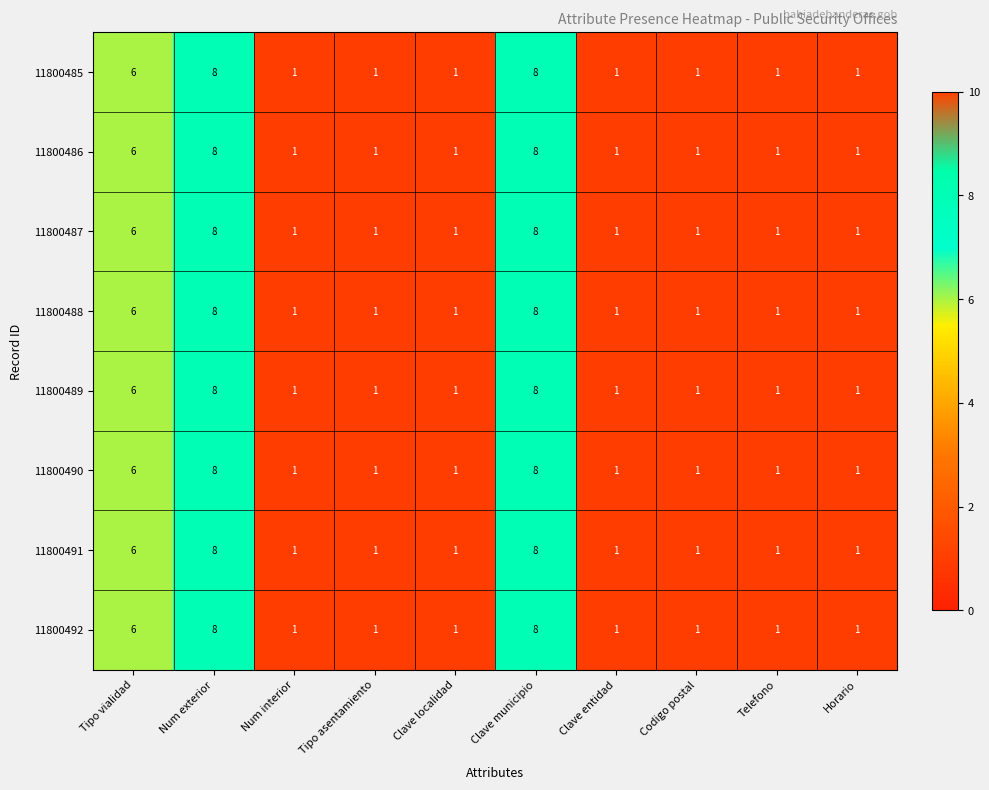

What is the maximum value shown in the chart?

8